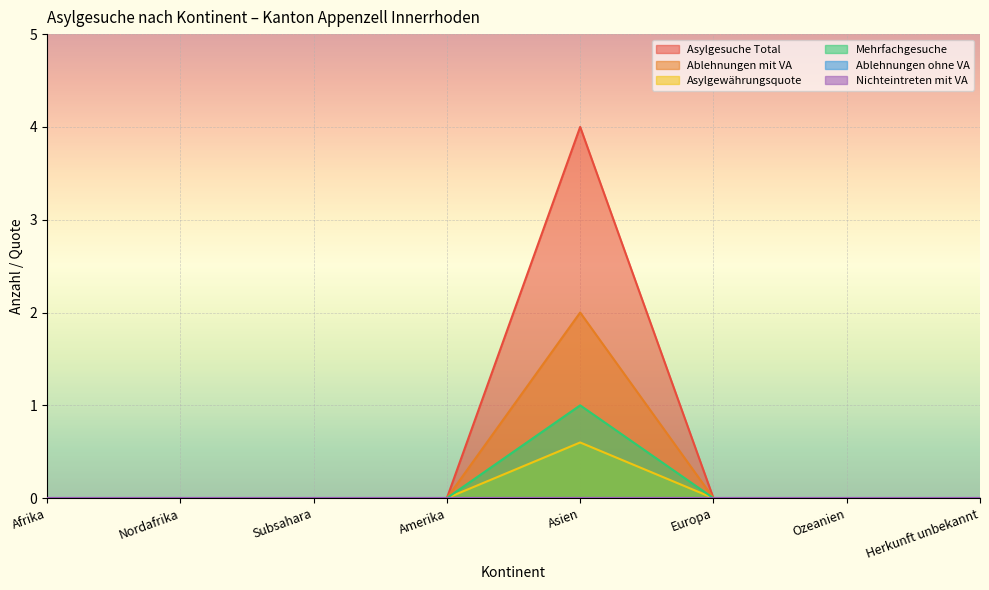

Is it true that Asylgesuche Total equals 5.6 at Asien?

False